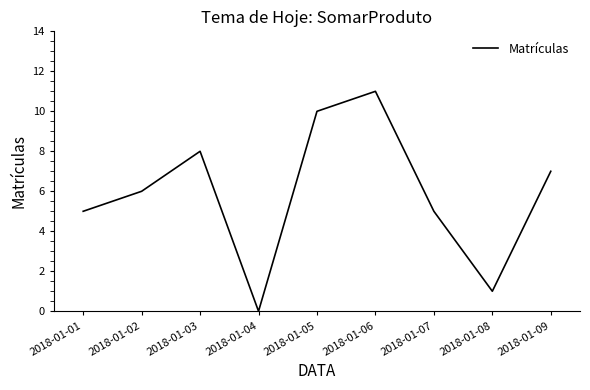

Reading left to right, transcribe all the data shown in this chart.

5	6	8	0	10	11	5	1	7